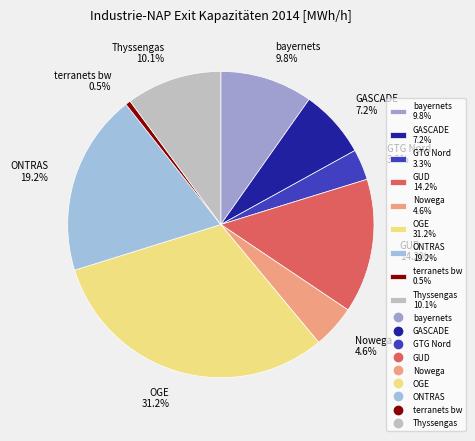

What is the smallest slice in the pie chart?

terranets bw